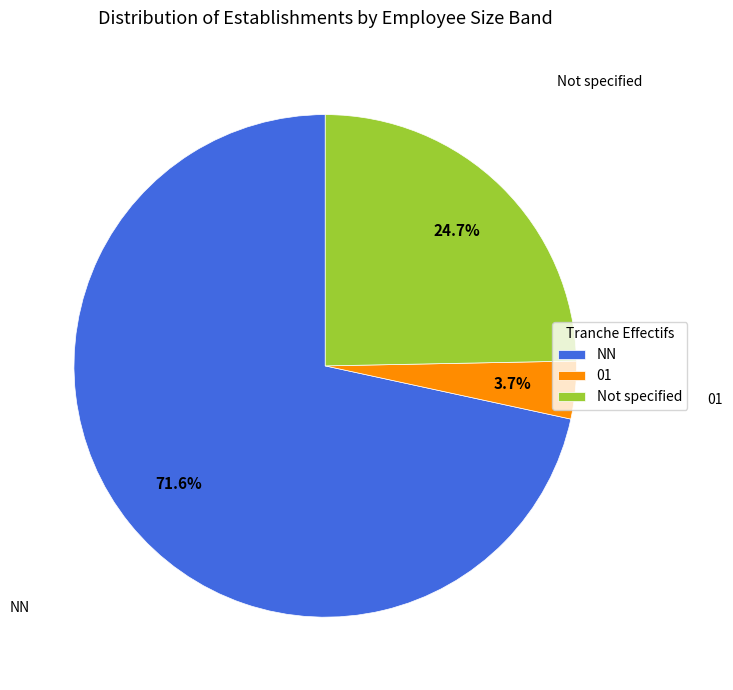

How many segments does this pie chart have?

3